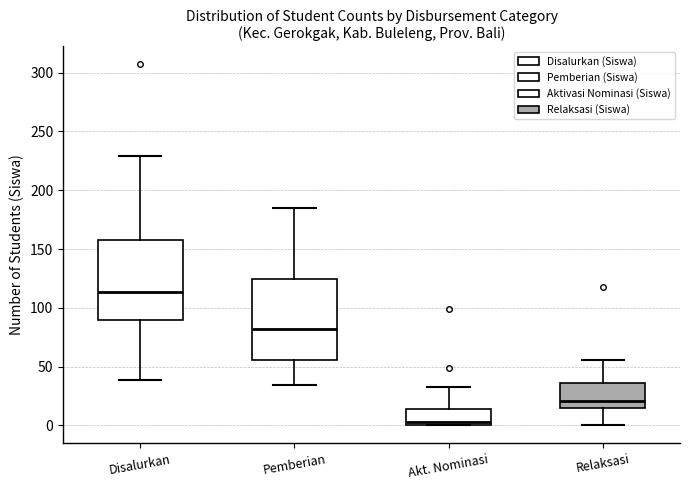

Reading left to right, read every box against the y-axis: the position of its median line, the range the box covers, and the ends of its whiskers. The values are not printed on the chart, so give them approximately, as read against the axis.

Disalurkan: median 115, box 90 to 160, whiskers 40 to 230
Pemberian: median 80, box 55 to 125, whiskers 35 to 185
Akt. Nominasi: median 5, box 0 to 15, whiskers 0 to 35
Relaksasi: median 20, box 15 to 35, whiskers 0 to 55